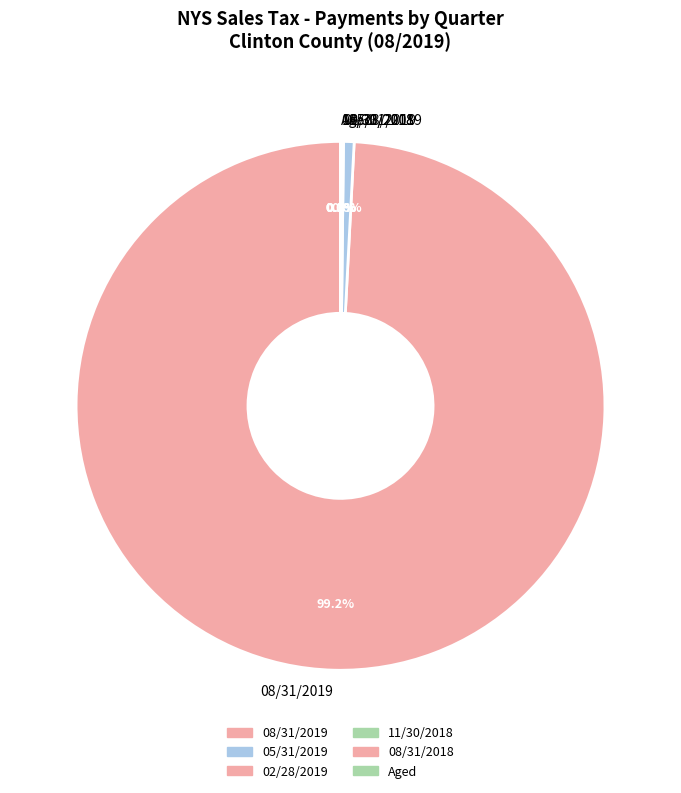

Which slice is the largest?

08/31/2019